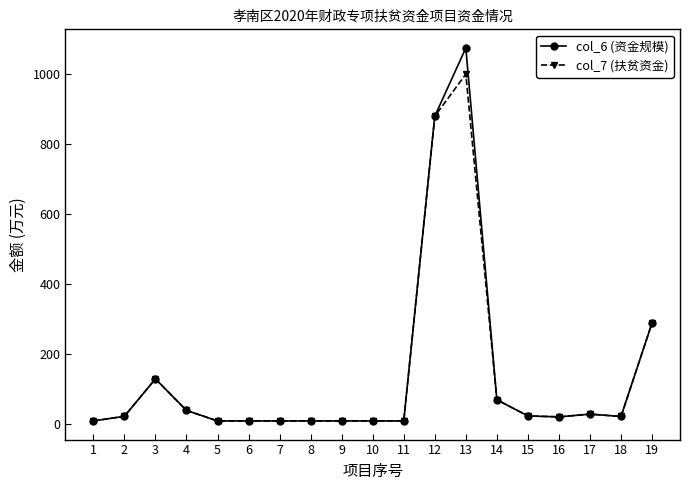

How many lines are shown in the chart?

2